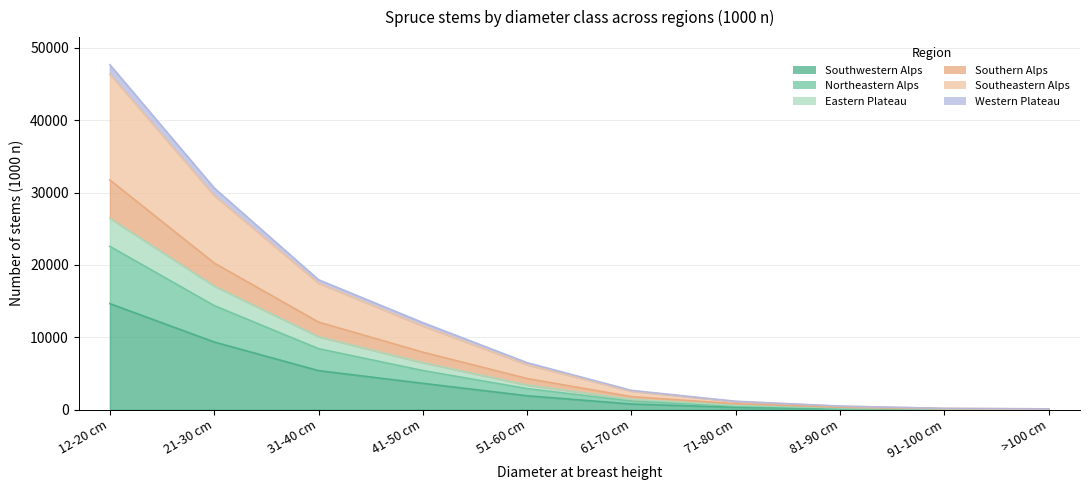

True or false: Southern Alps and Southwestern Alps intersect in this chart.

False